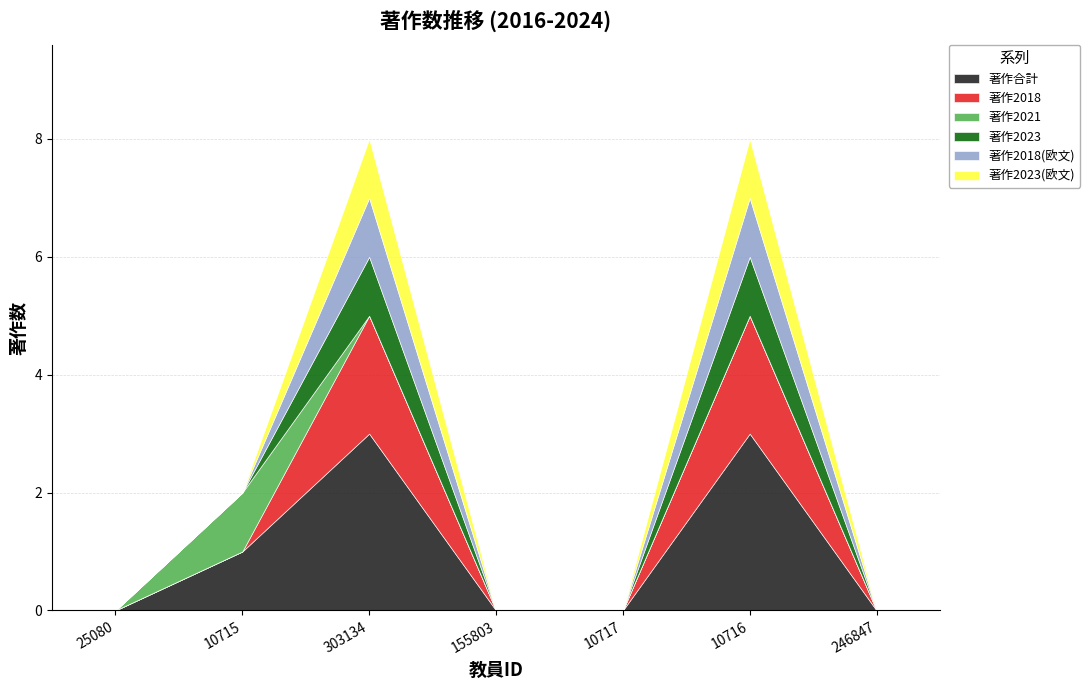

At which category does the chart reach its minimum across all series?

25080